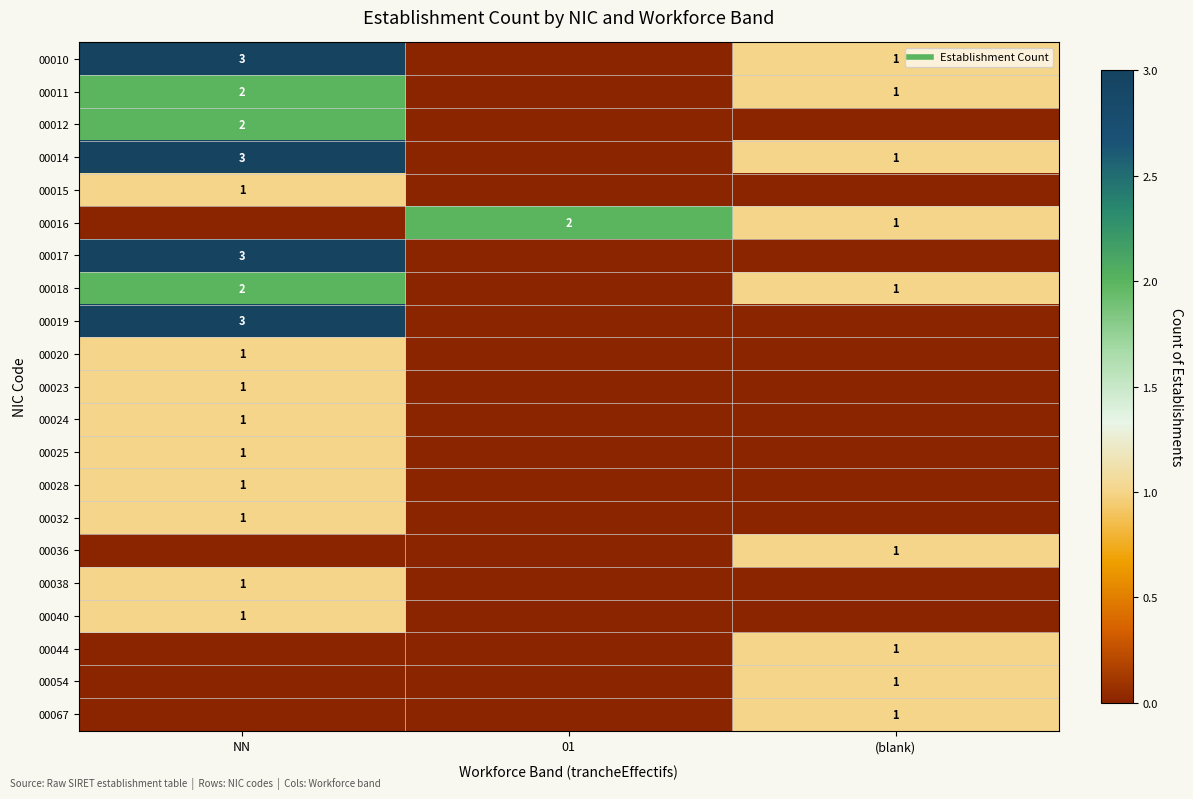

Which series has the largest range (max minus min)?

00010